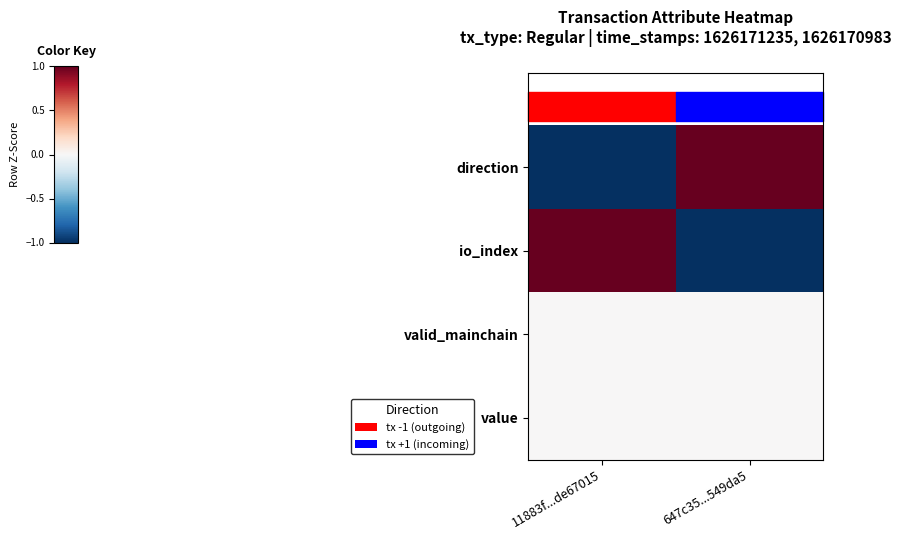

How many series are shown in this chart?

4